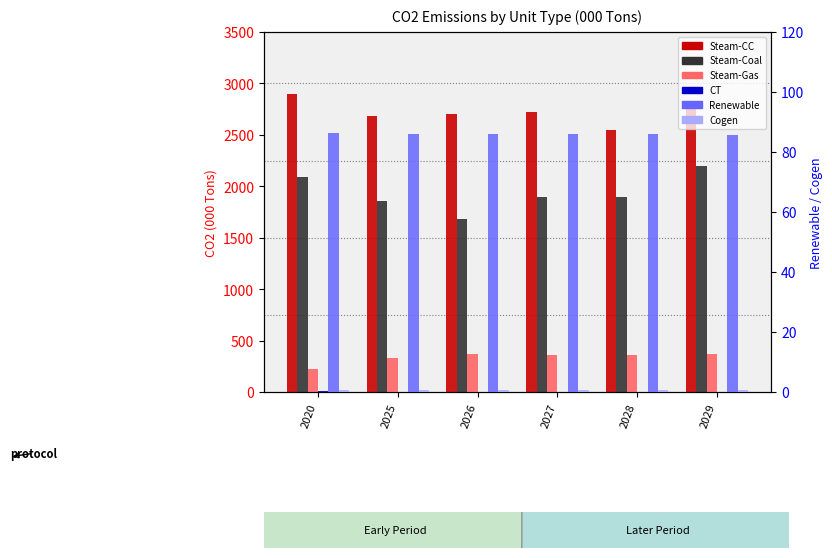

What is the sum of all Cogen values?

4.3